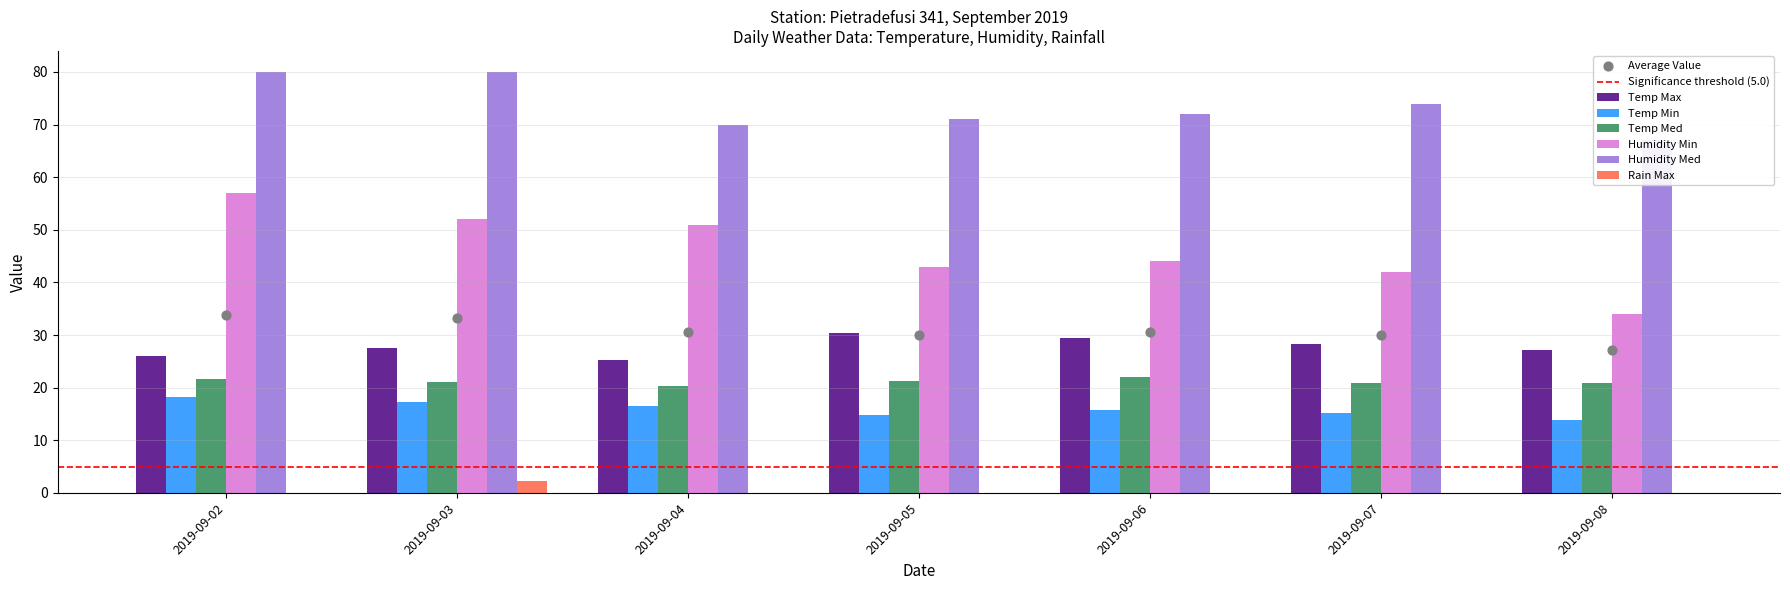

Which series contains the highest Y value?

Humidity Med